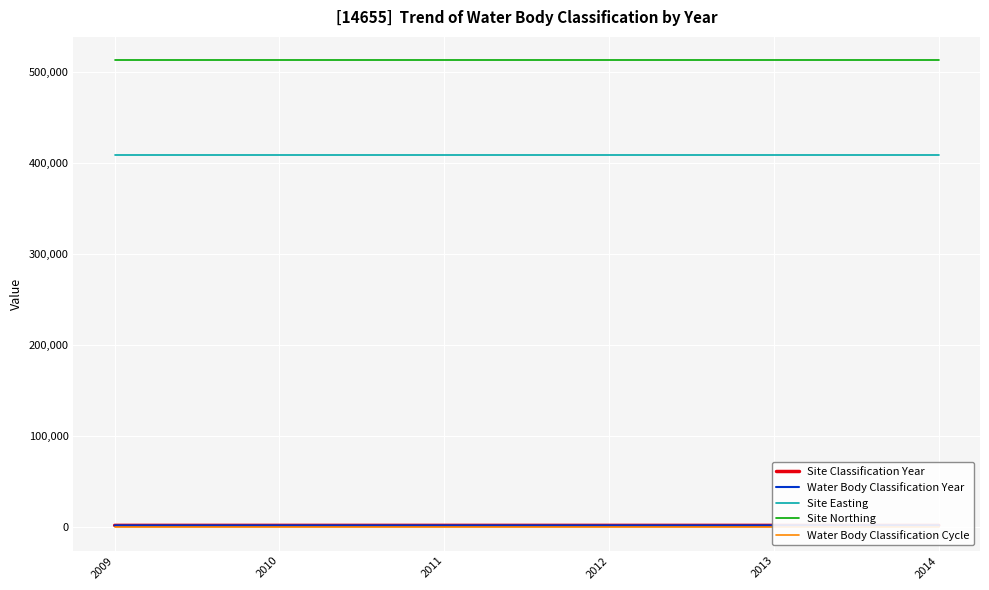

How many lines are shown in the chart?

5